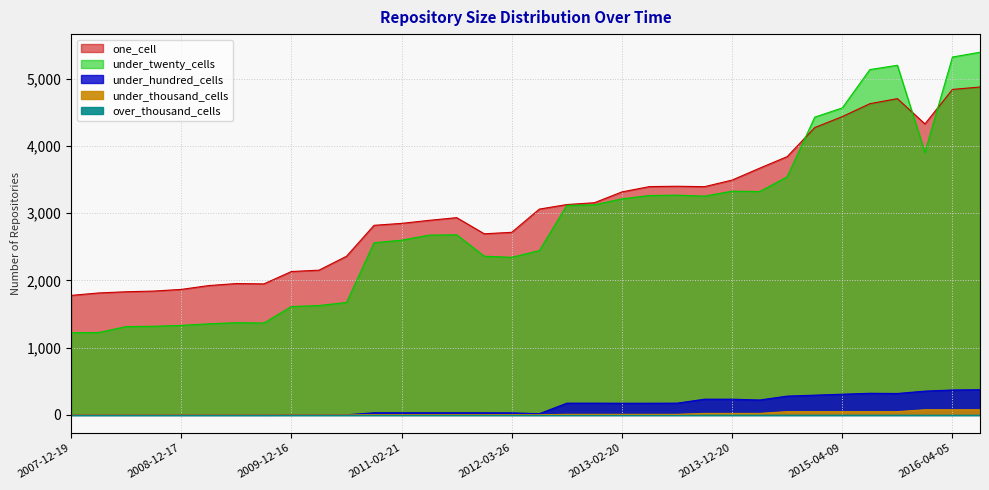

Between which two adjacent categories do under_twenty_cells and one_cell first intersect?

2014-09-08 and 2015-01-19